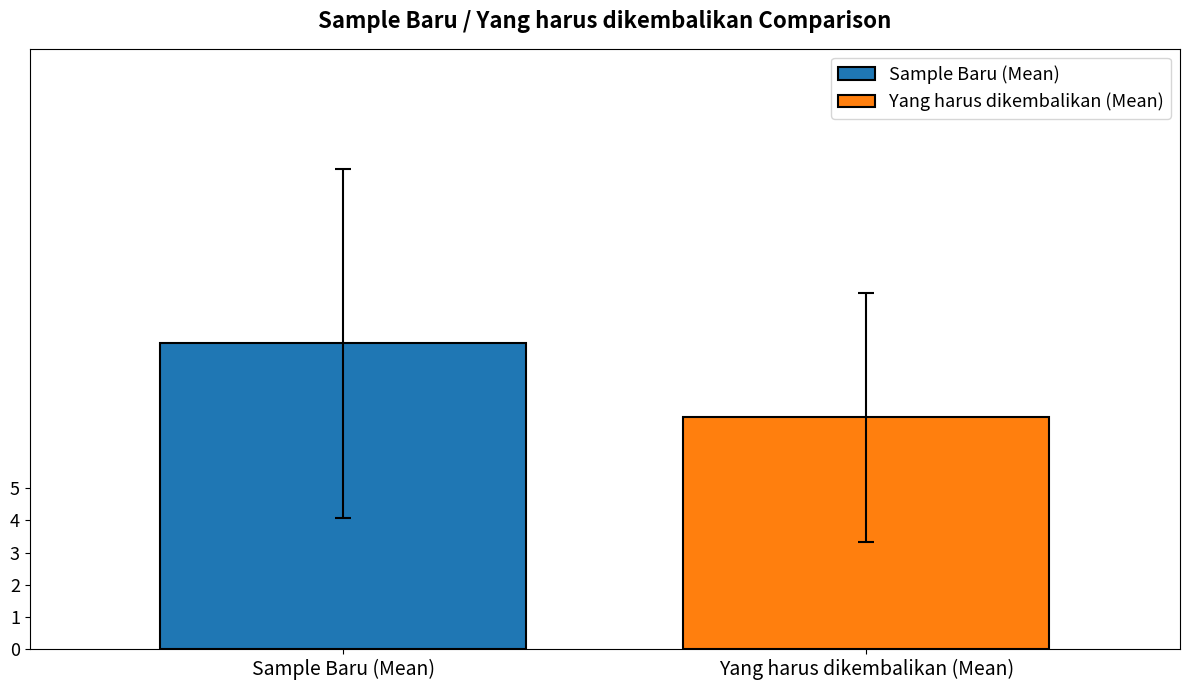

What is the greatest value displayed?

9.5